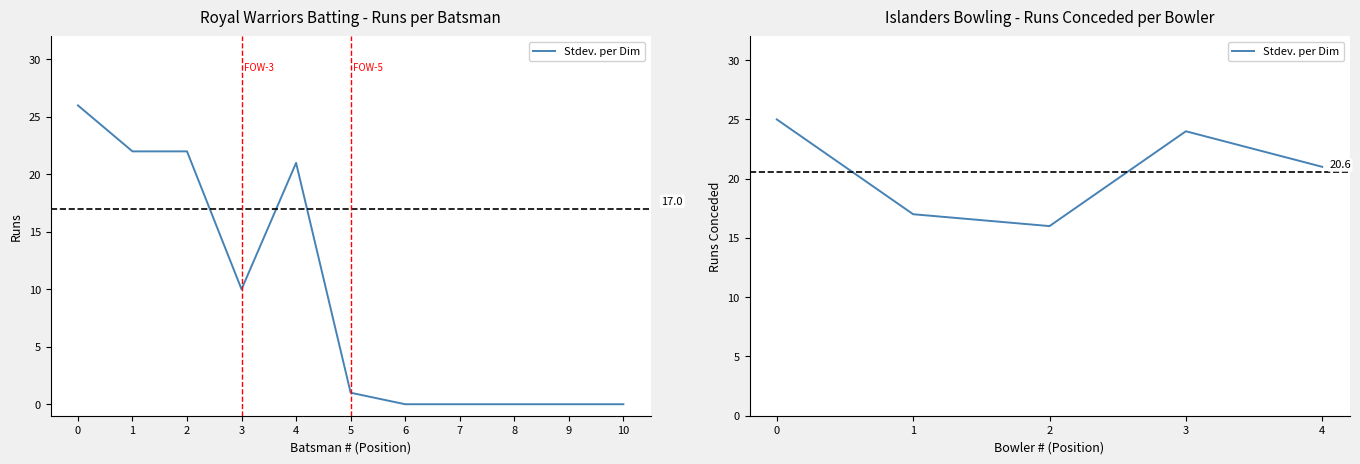

Where is the data nearest to the value 20?

4